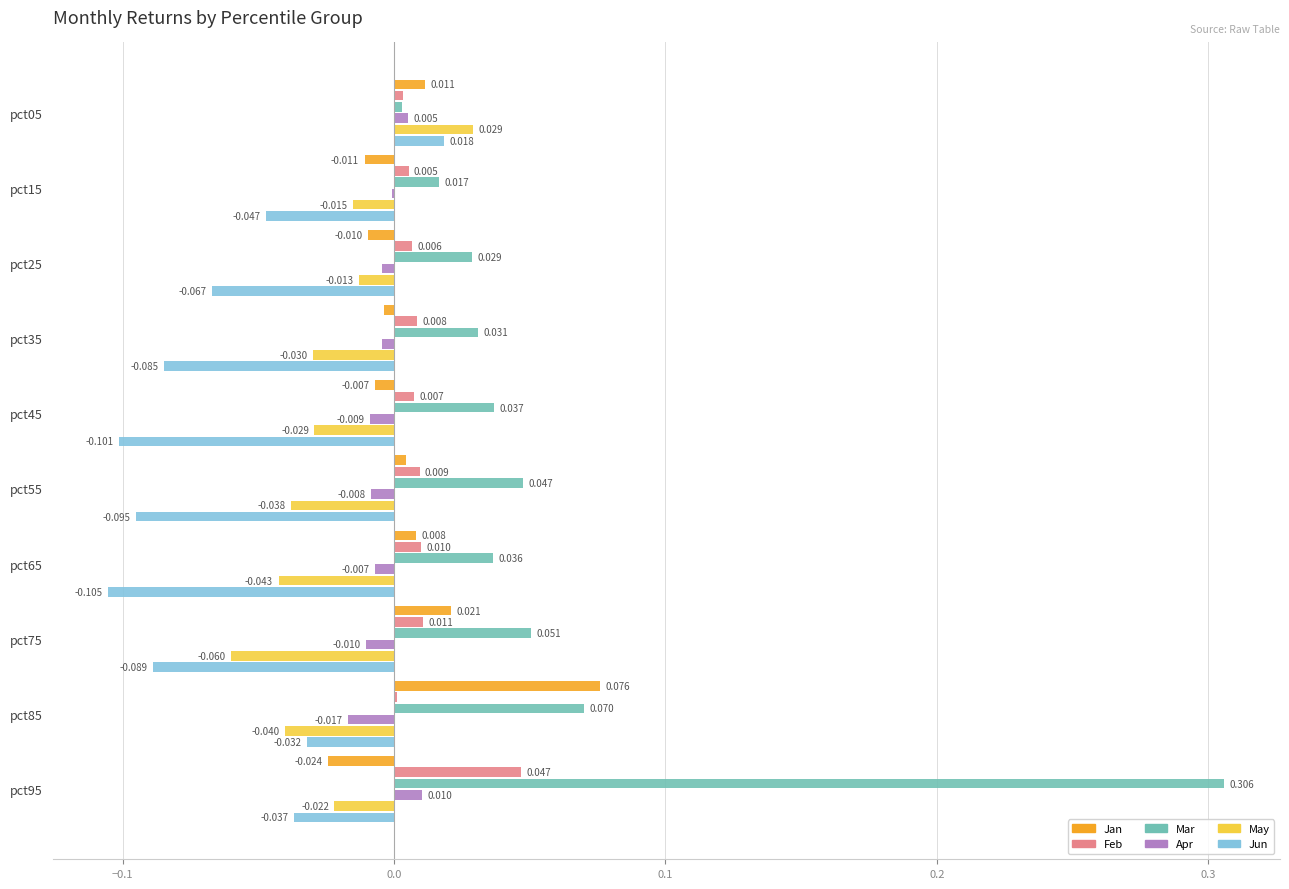

Is the value of May at pct05 greater than the value of Feb at pct65?

Yes